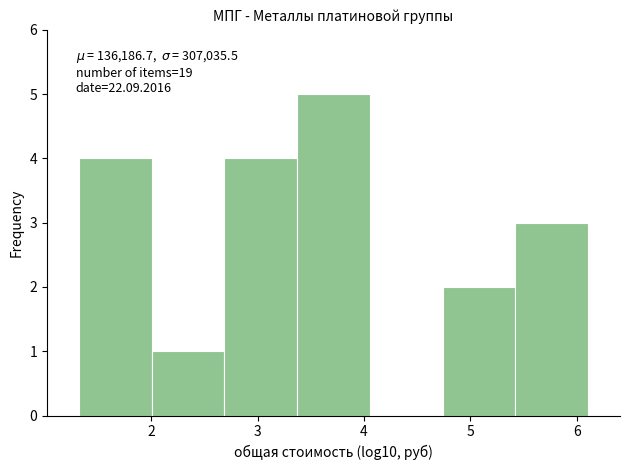

Which range on the x-axis has the tallest bar?

3.4 to 4.1